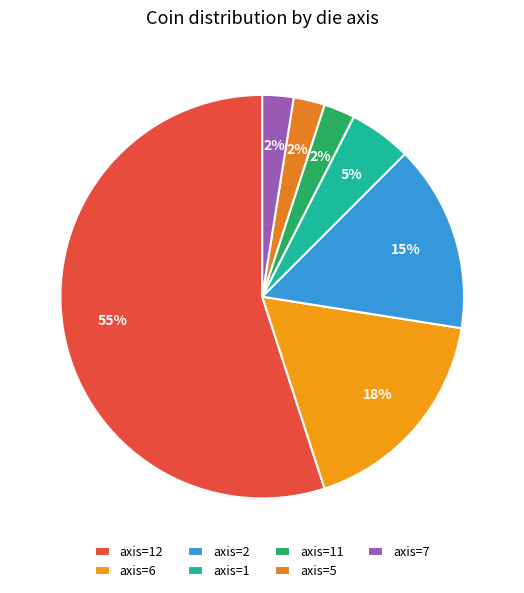

Is the sum of axis=12 and axis=6 greater than half?

Yes